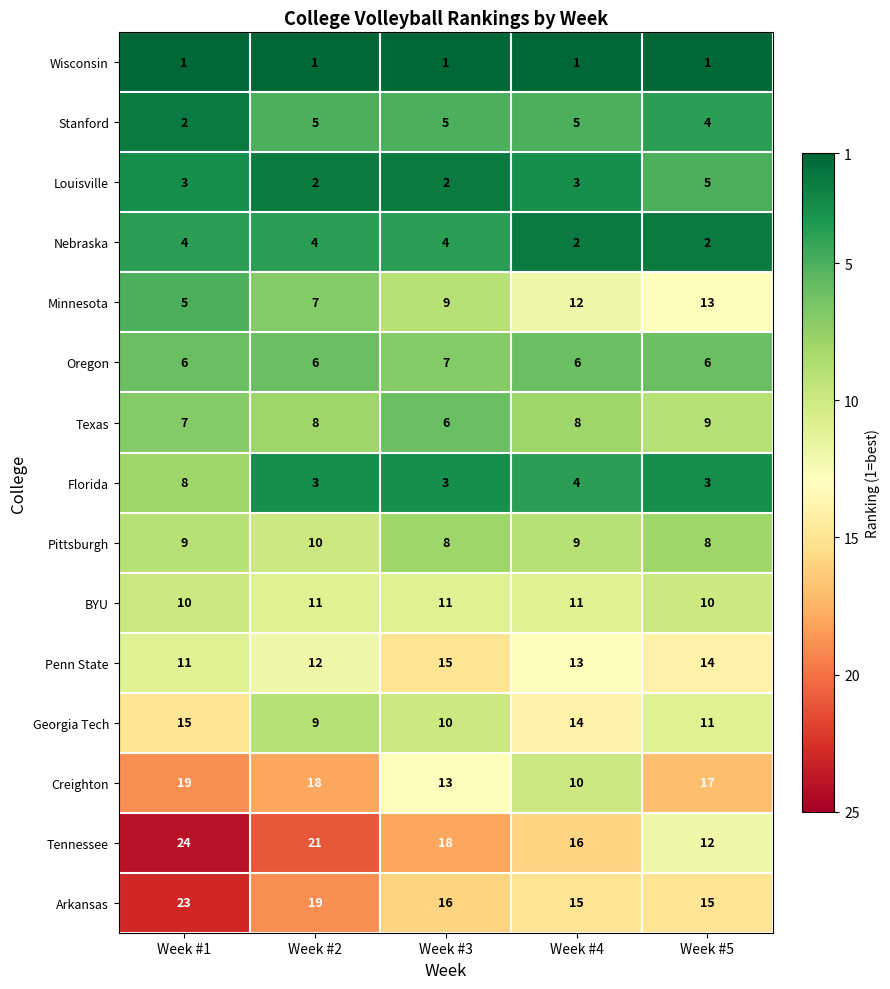

Which label corresponds to the largest value in the chart?

Week #1